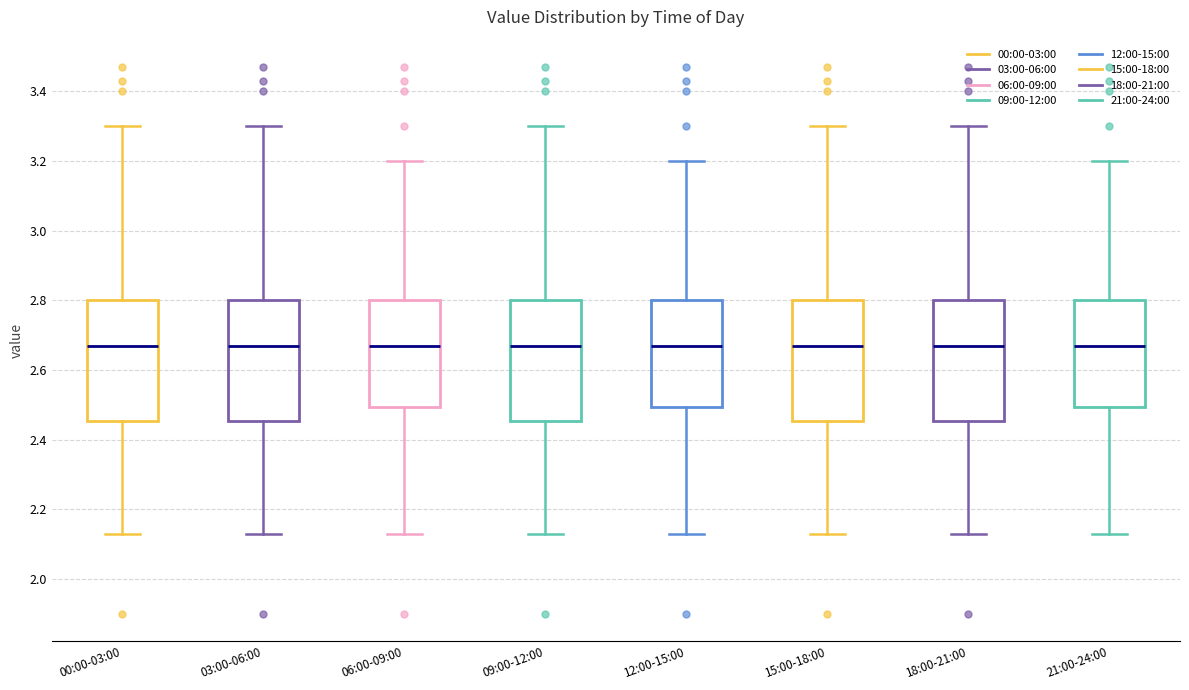

Reading left to right, read every box against the y-axis: the position of its median line, the range the box covers, and the ends of its whiskers. The values are not printed on the chart, so give them approximately, as read against the axis.

00:00-03:00: median 2.68, box 2.46 to 2.80, whiskers 2.14 to 3.30
03:00-06:00: median 2.68, box 2.46 to 2.80, whiskers 2.14 to 3.30
06:00-09:00: median 2.68, box 2.50 to 2.80, whiskers 2.14 to 3.20
09:00-12:00: median 2.68, box 2.46 to 2.80, whiskers 2.14 to 3.30
12:00-15:00: median 2.68, box 2.50 to 2.80, whiskers 2.14 to 3.20
15:00-18:00: median 2.68, box 2.46 to 2.80, whiskers 2.14 to 3.30
18:00-21:00: median 2.68, box 2.46 to 2.80, whiskers 2.14 to 3.30
21:00-24:00: median 2.68, box 2.50 to 2.80, whiskers 2.14 to 3.20